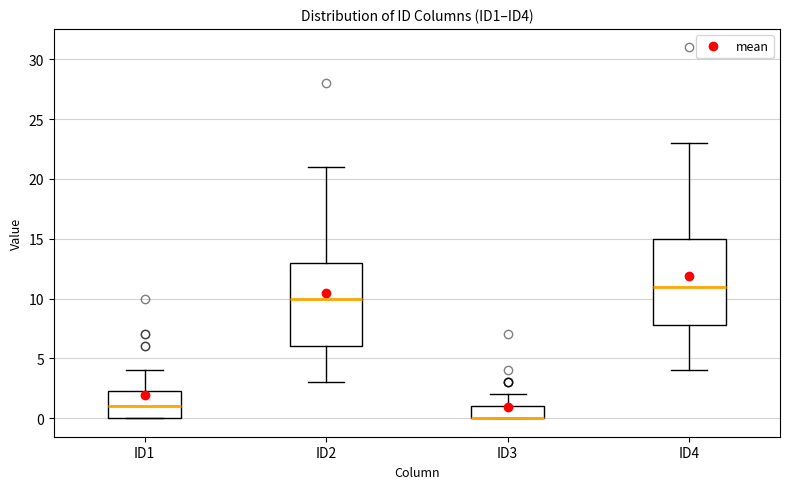

Reading left to right, transcribe this box plot: for each box, give where its median line is, the range the box spans, and where its two whiskers end, as read against the y-axis. The values are not printed on the chart, so give them approximately, as read against the axis.

ID1: median 1.0, box 0.0 to 2.5, whiskers 0.0 to 4.0
ID2: median 10.0, box 6.0 to 13.0, whiskers 3.0 to 21.0
ID3: median 0.0 (drawn on the box's lower edge), box 0.0 to 1.0, whiskers 0.0 to 2.0
ID4: median 11.0, box 8.0 to 15.0, whiskers 4.0 to 23.0